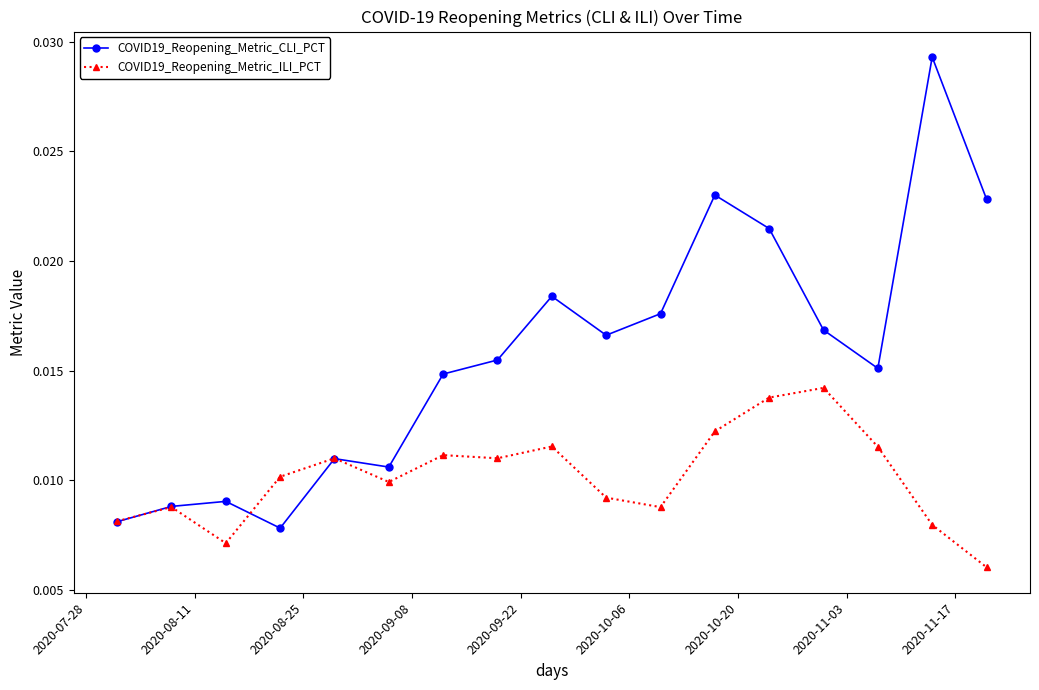

At how many categories does at least one series exceed 0?

17